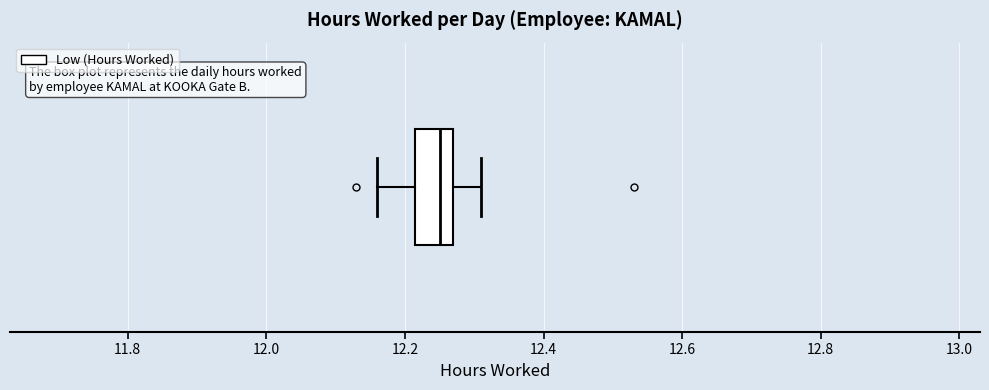

Transcribe this box plot: give where the median line is, the range the box spans, and where the two whiskers end, as read against the x-axis. The values are not printed on the chart, so give them approximately, as read against the axis.

median 12.26, box 12.22 to 12.28, whiskers 12.16 to 12.32